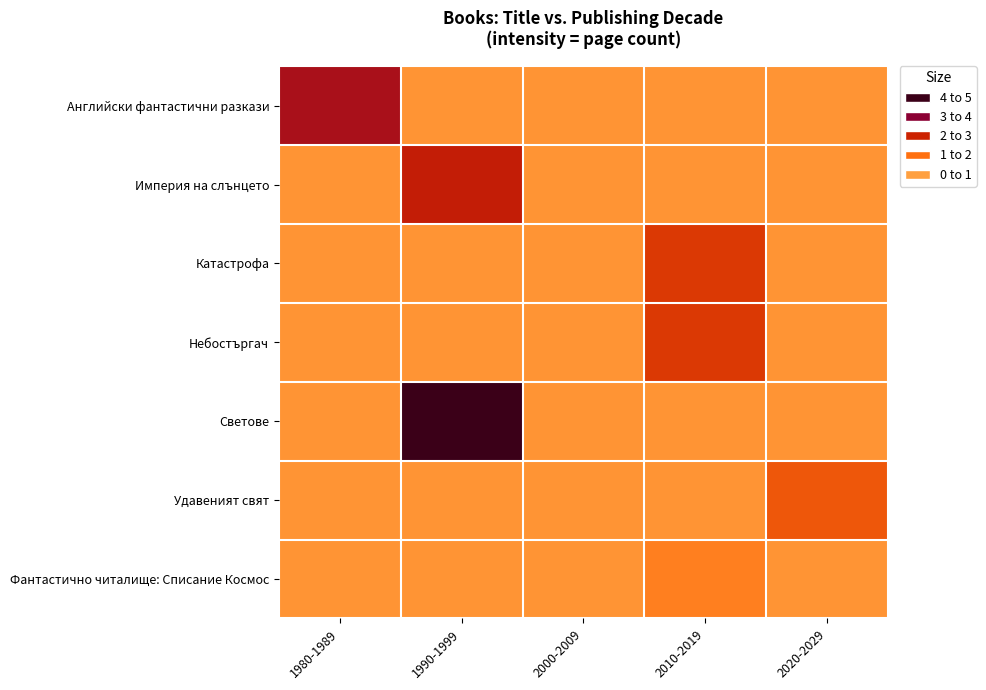

Which category has the highest value across all series?

1990-1999